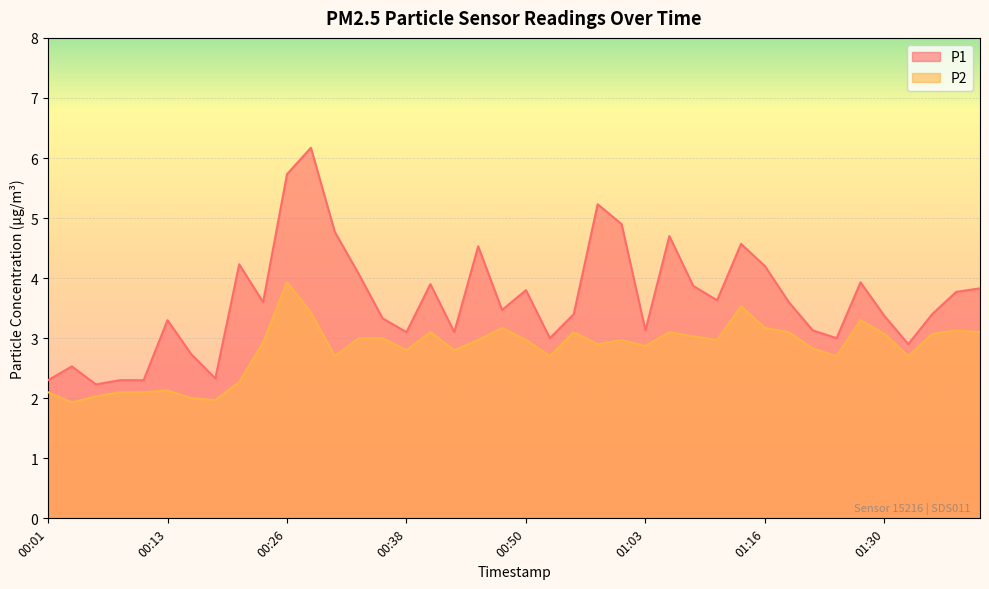

What position from the right is 00:03?

39